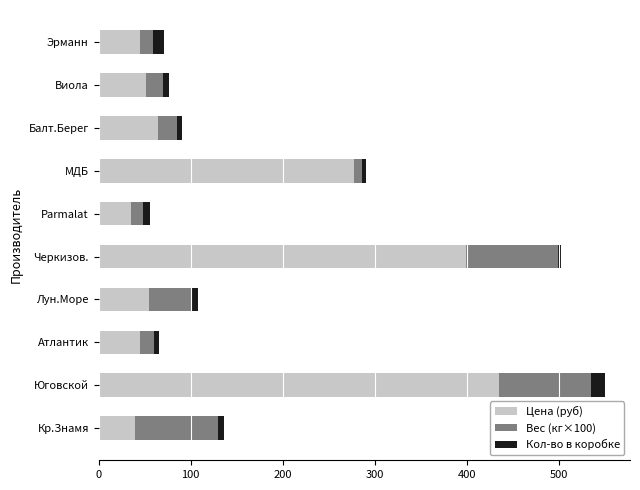

At which label is Цена (руб) closest to 235?

МДБ